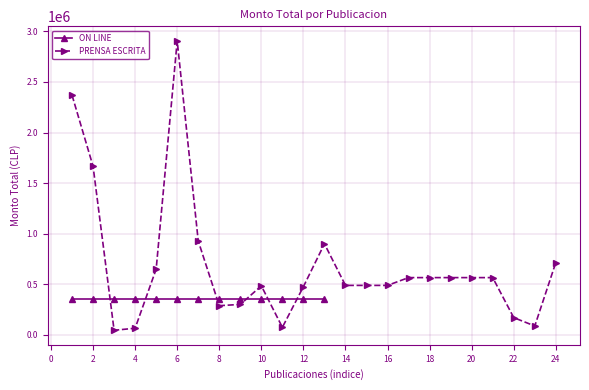

True or false: PRENSA ESCRITA has more than 1 interior local peaks.

True